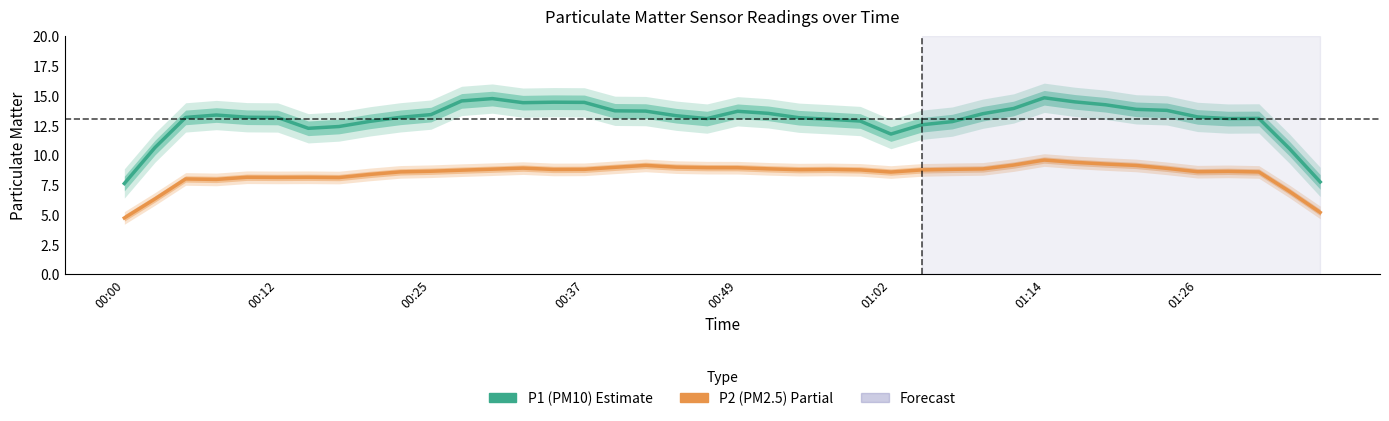

Does the chart display data point markers on the line(s)?

No